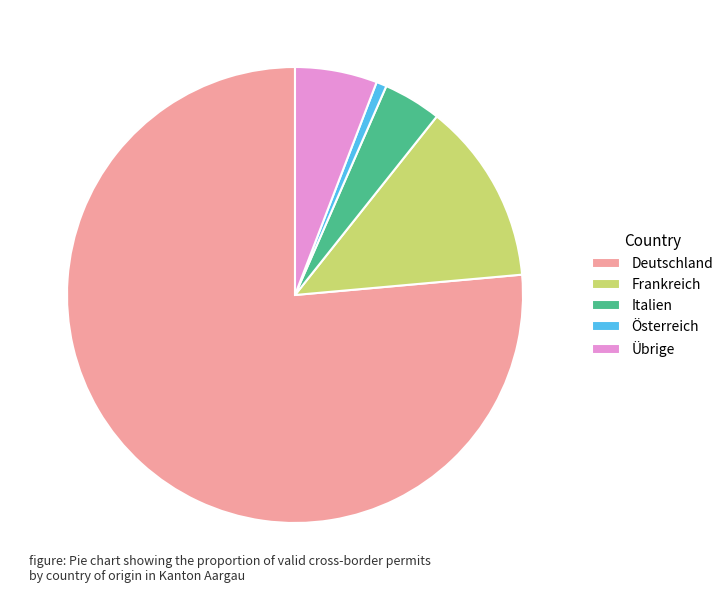

How many segments does this pie chart have?

5